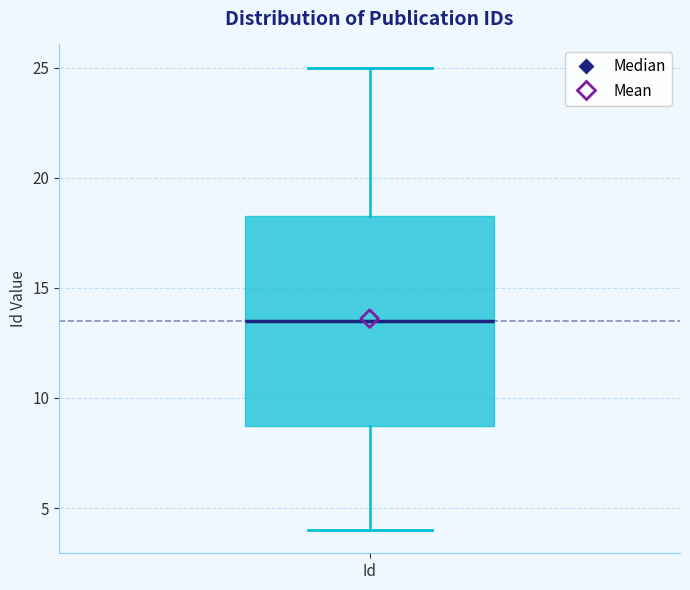

Where does the median line of the box for Id sit on the y-axis? The values are not printed on the chart, so give them approximately, as read against the axis.

13.5